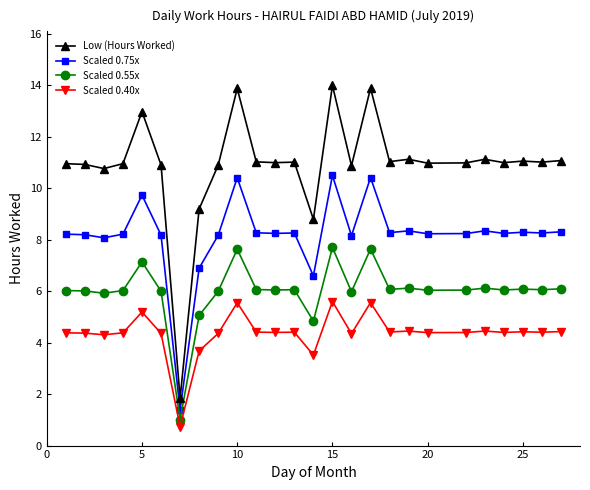

Rank the series by their average value, from highest to lowest.

Low (Hours Worked), Scaled 0.75x, Scaled 0.55x, Scaled 0.40x